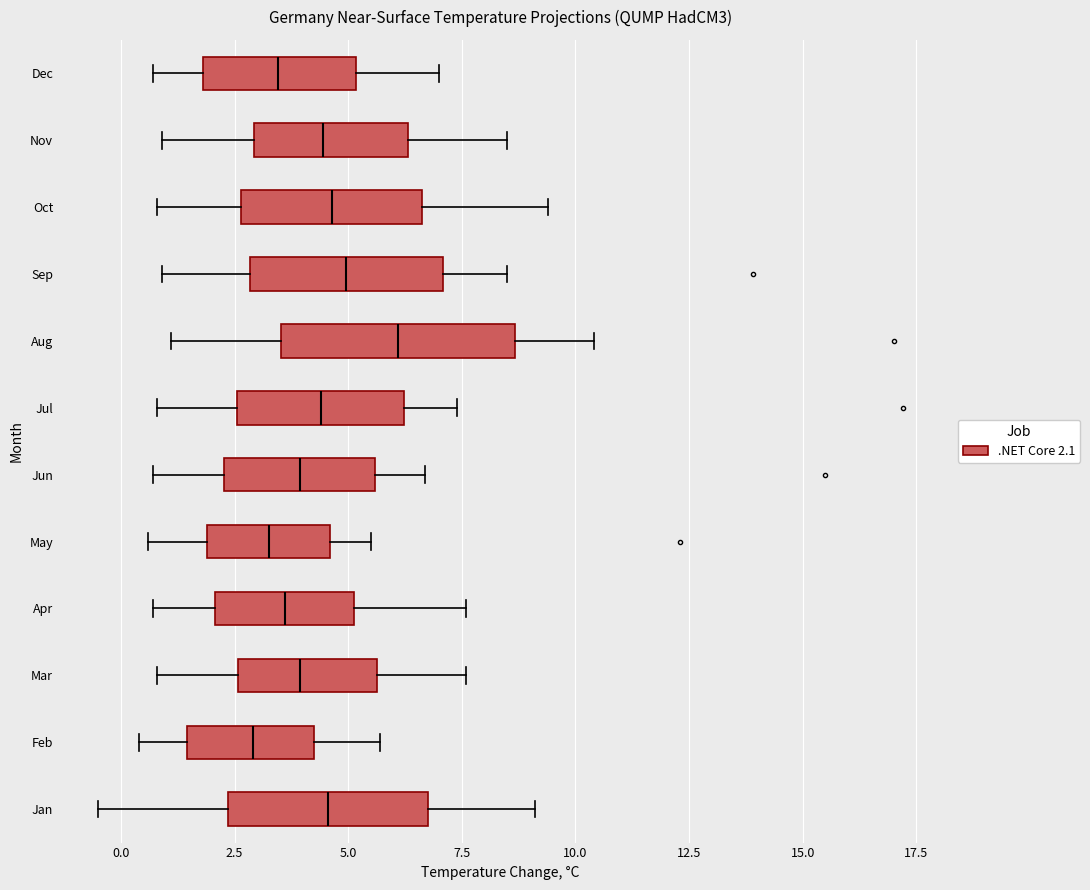

Where is the left edge of the box for Aug on the x-axis? The values are not printed on the chart, so give them approximately, as read against the axis.

3.5